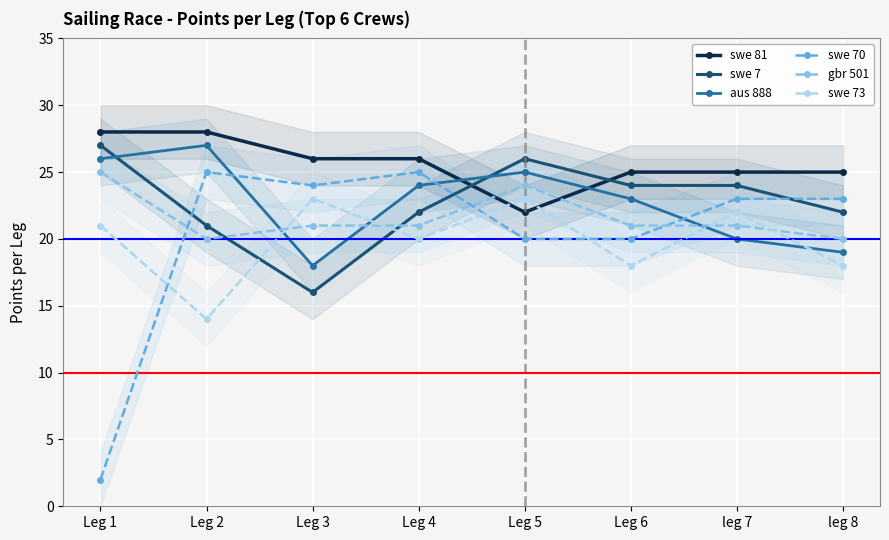

How many series are shown in this chart?

6